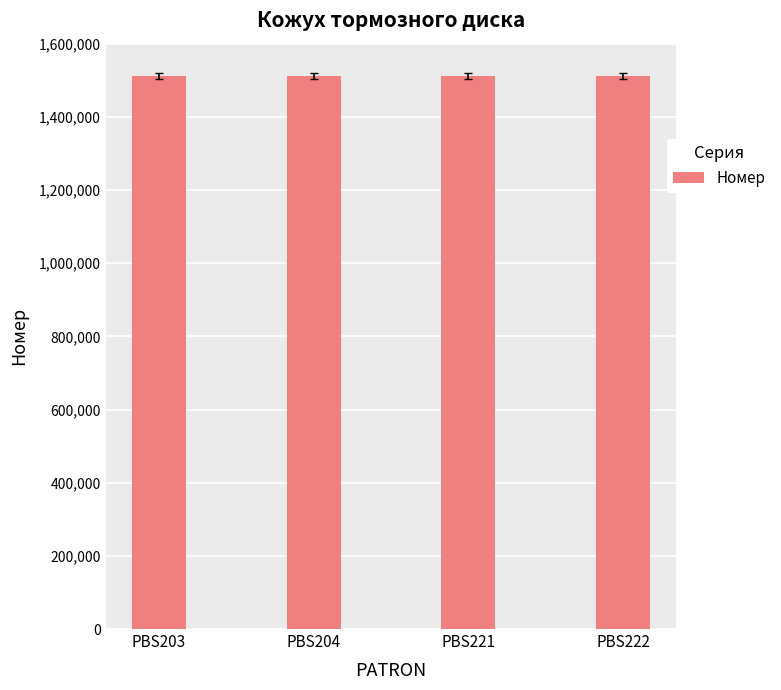

What is the difference between the maximum and second lowest values?

18